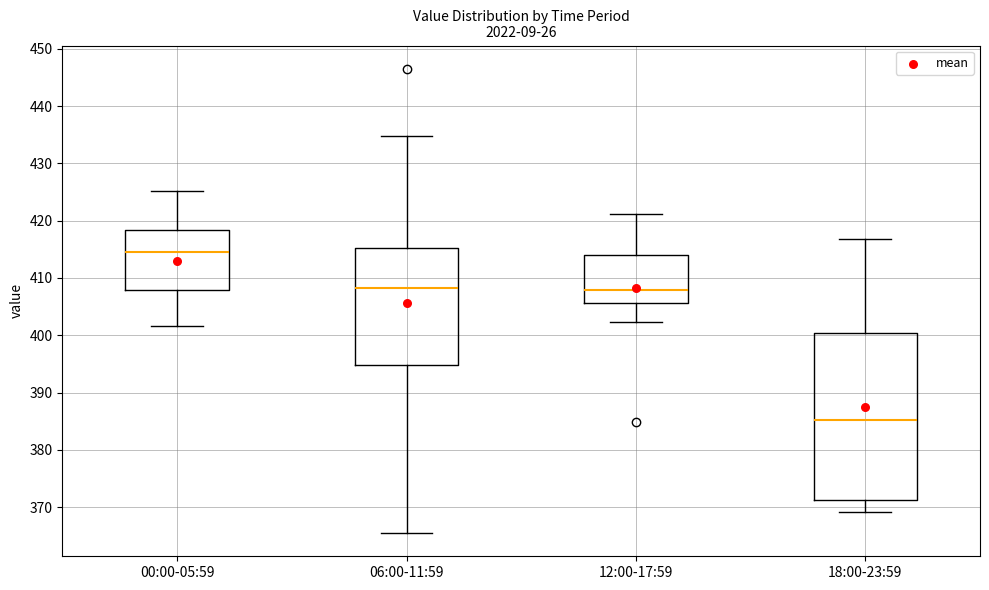

Where does the upper whisker of the box for 06:00-11:59 end on the y-axis? The values are not printed on the chart, so give them approximately, as read against the axis.

435